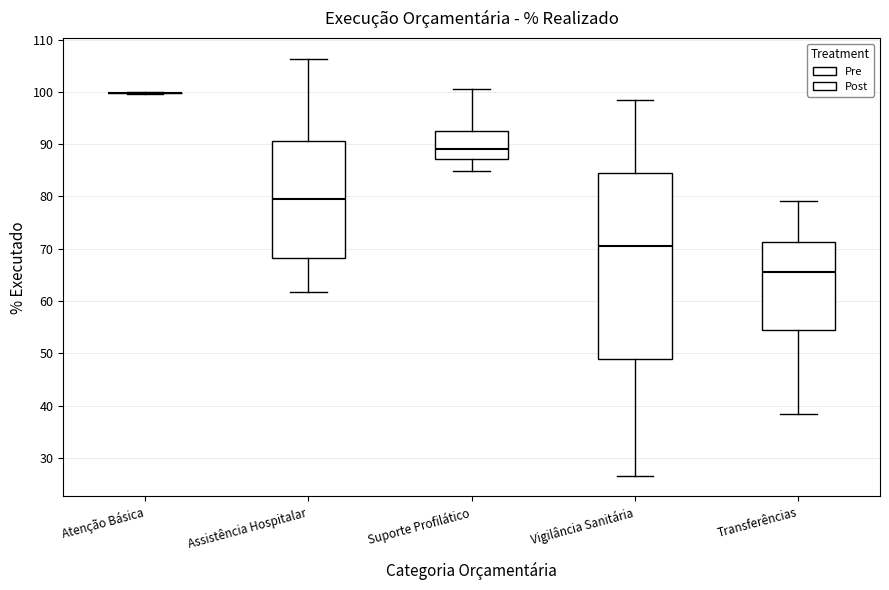

Reading left to right, transcribe this box plot: for each box, give where its median line is, the range the box spans, and where its two whiskers end, as read against the y-axis. The values are not printed on the chart, so give them approximately, as read against the axis.

Atenção Básica: box collapsed to a line at 100, whiskers 100 to 100
Assistência Hospitalar: median 80, box 68 to 91, whiskers 62 to 106
Suporte Profilático: median 89, box 87 to 92, whiskers 85 to 101
Vigilância Sanitária: median 71, box 49 to 85, whiskers 27 to 98
Transferências: median 65, box 54 to 71, whiskers 38 to 79